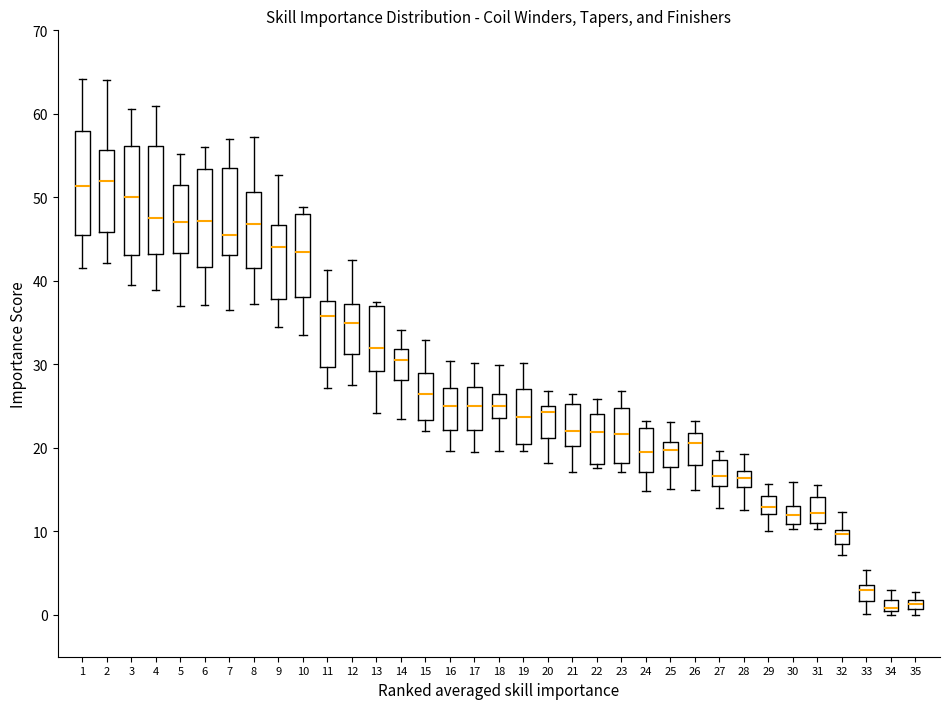

Where is the upper edge of the box at x = 32 on the y-axis? The values are not printed on the chart, so give them approximately, as read against the axis.

10